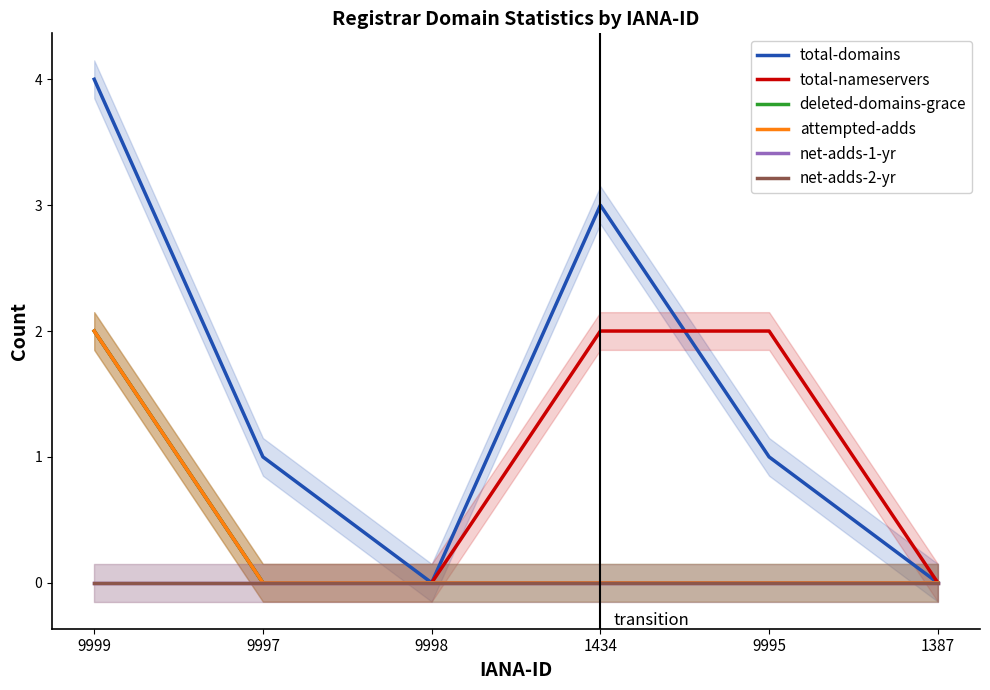

Which series has the widest spread of values?

total-domains